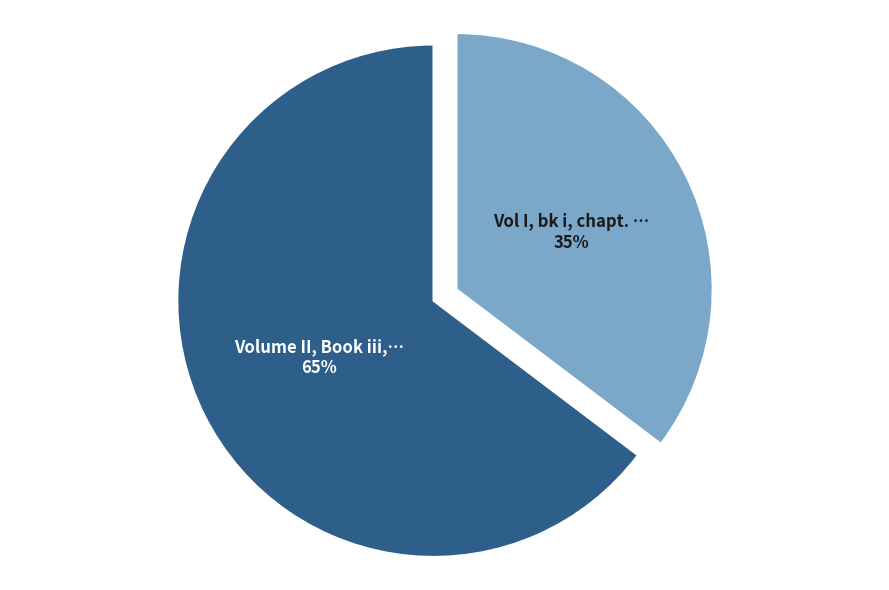

Is there any slice that represents more than half of the pie?

Yes